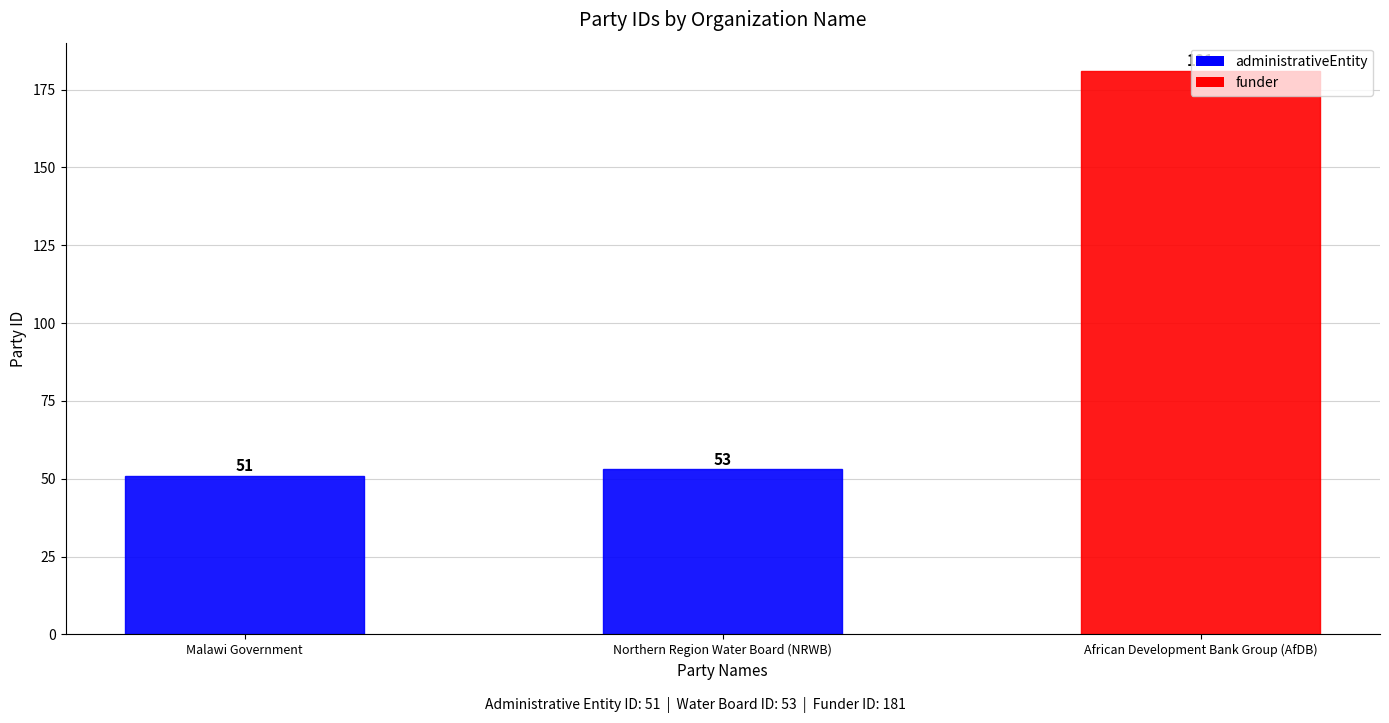

The chart shows a value of 72 at Northern Region Water Board (NRWB). True or false?

False